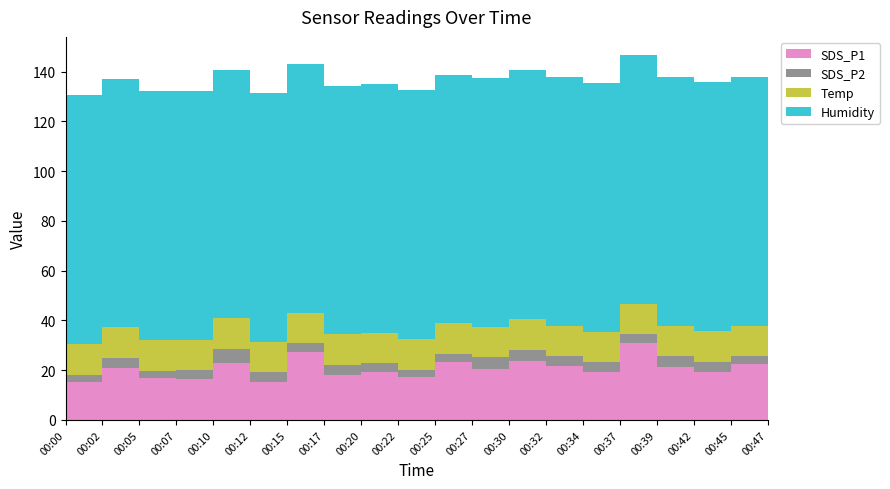

Reading left to right, transcribe all the data shown in this chart.

SDS_P1: 15.1	20.9	16.9	16.4	22.7	15.1	27.5	18.0	19.4	17.1	23.1	20.6	23.5	21.8	19.4	30.8	21.3	19.3	22.6	16.4
SDS_P2: 3.0	3.9	3.0	3.5	5.8	4.0	3.3	4.0	3.4	3.1	3.2	4.5	4.7	3.8	3.8	3.6	4.2	4.1	3.0	3.5
Temp: 12.4	12.4	12.4	12.4	12.4	12.3	12.4	12.4	12.4	12.4	12.4	12.4	12.4	12.4	12.3	12.3	12.4	12.3	12.3	12.3
Humidity: 99.9	99.9	99.9	99.9	99.9	99.9	99.9	99.9	99.9	99.9	99.9	99.9	99.9	99.9	99.9	99.9	99.9	99.9	99.9	99.9